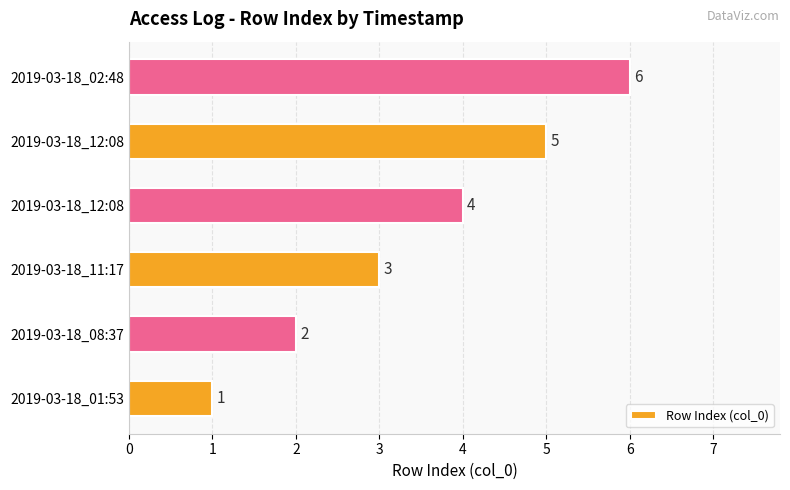

How many values are below 4?

3